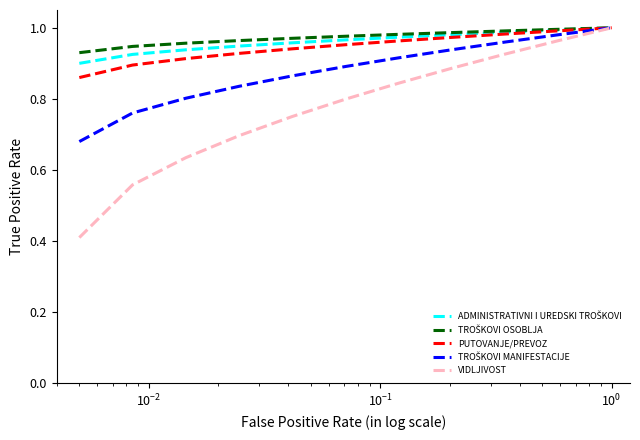

Which series has the widest spread of values?

VIDLJIVOST